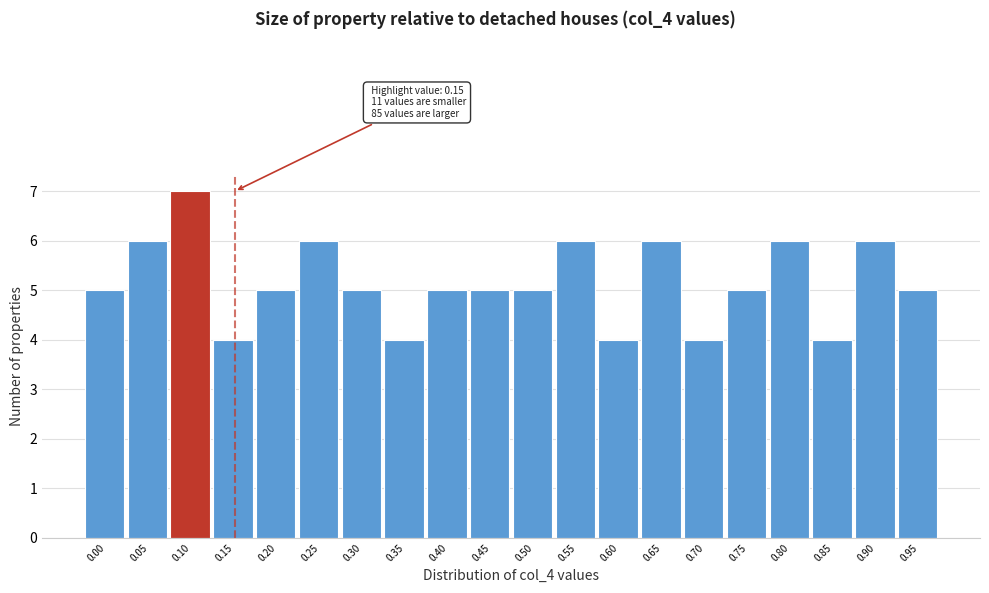

Reading right to left, list all the values displayed in this chart.

5	6	4	6	5	4	6	4	6	5	5	5	4	5	6	5	4	7	6	5